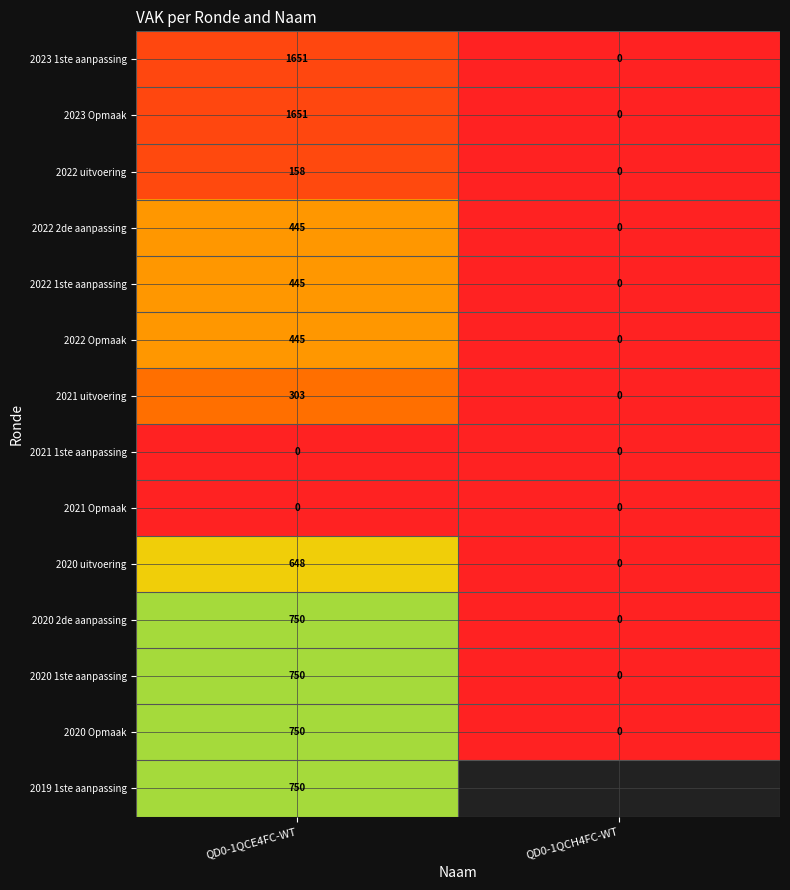

Is it true that 2022 1ste aanpassing equals -246.3 at QD0-1QCH4FC-WT?

False